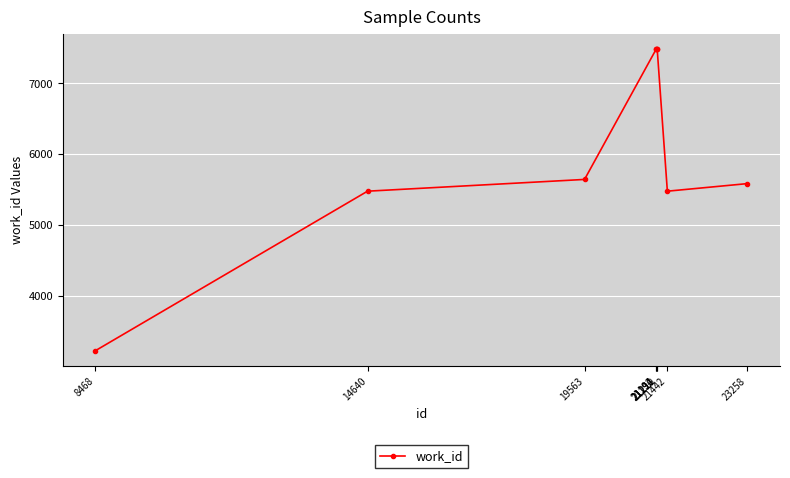

What is the value of the 9th point from the left?

5583